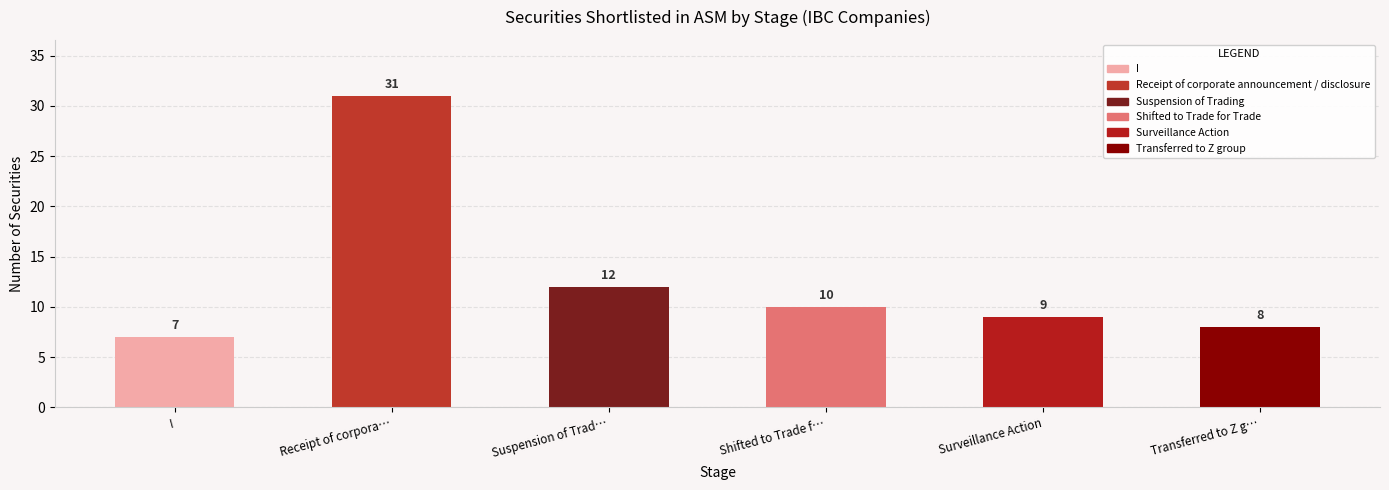

What is the label of the 5th bar from the right?

Receipt of corpora…